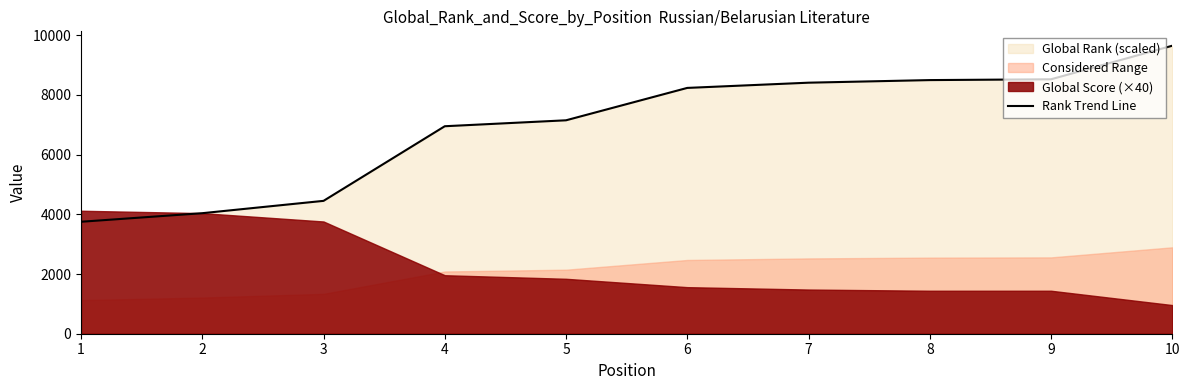

The value at 6 is 4696. True or false?

False